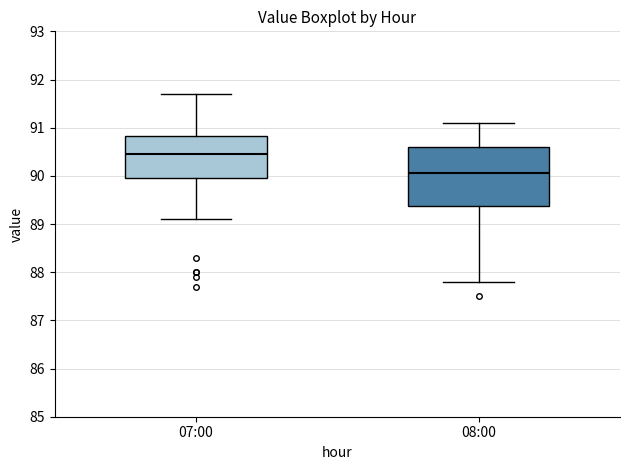

Reading left to right, transcribe this box plot: for each box, give where its median line is, the range the box spans, and where its two whiskers end, as read against the y-axis. The values are not printed on the chart, so give them approximately, as read against the axis.

07:00: median 90.5, box 90.0 to 90.8, whiskers 89.1 to 91.7
08:00: median 90.1, box 89.4 to 90.6, whiskers 87.8 to 91.1